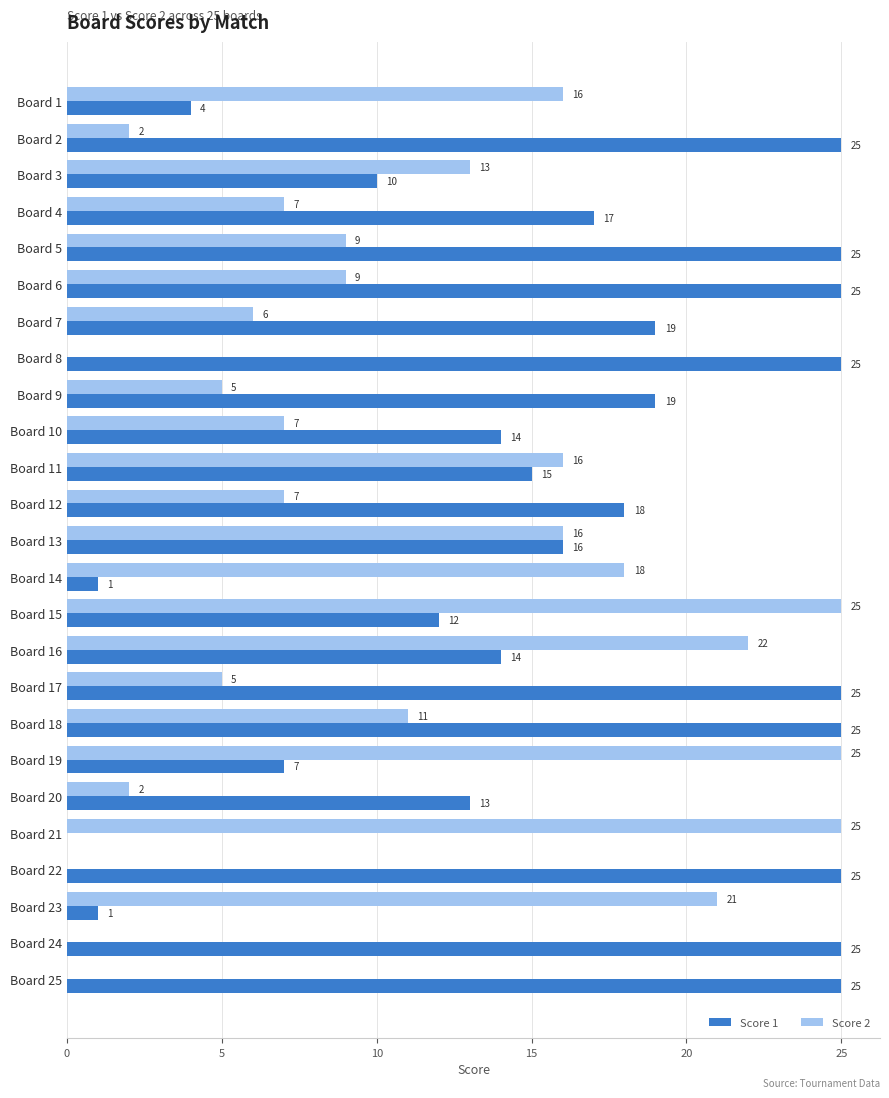

What is the sum of the Score 2 values at Board 21 and Board 7?

31